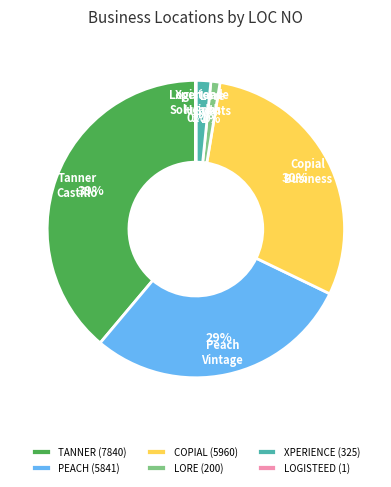

To the nearest percent, what is the difference between the largest and smallest slice percentages?

39%